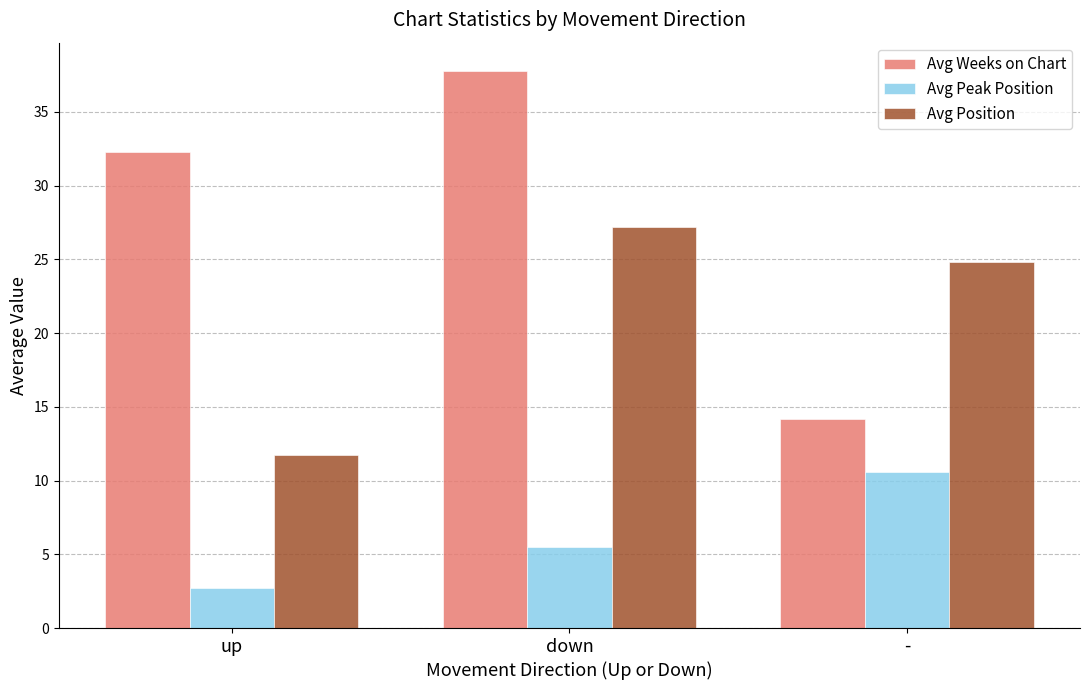

Which series has the largest total across all categories?

Avg Weeks on Chart